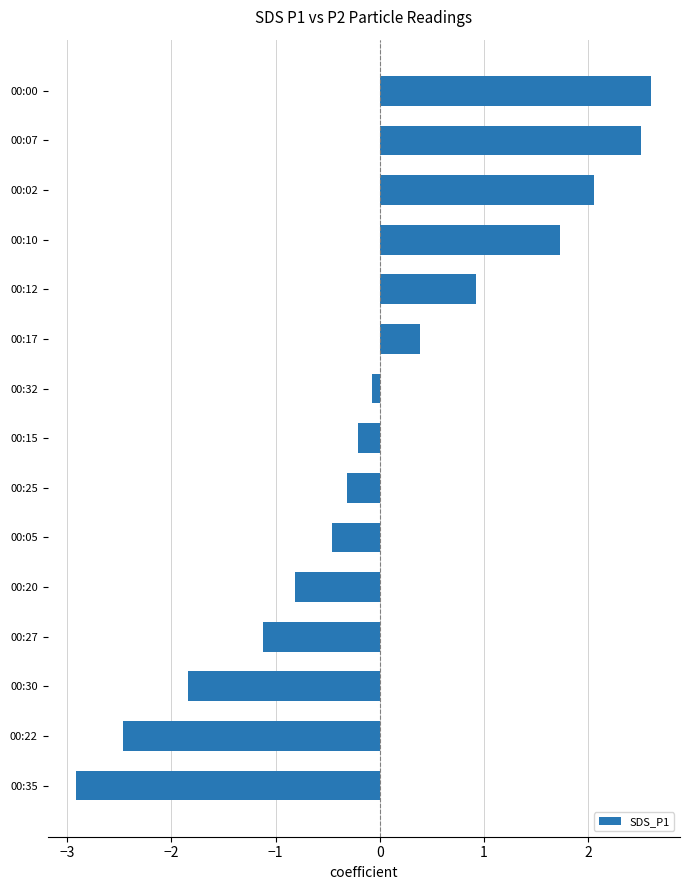

The value at 00:02 is 3.1. True or false?

False